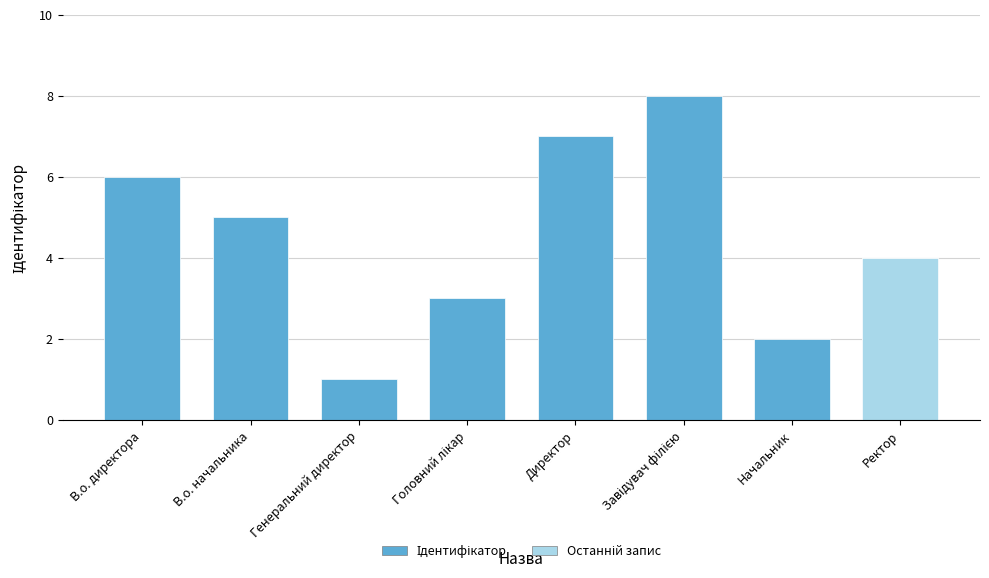

What is the difference between the maximum and minimum values?

7